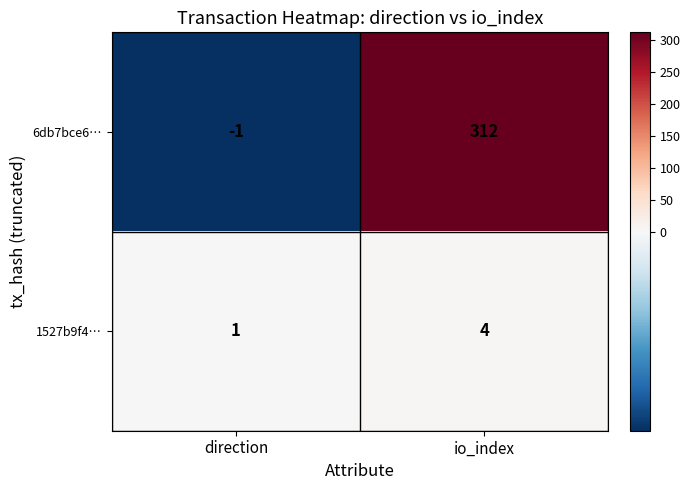

How many categories are shown in the chart?

2